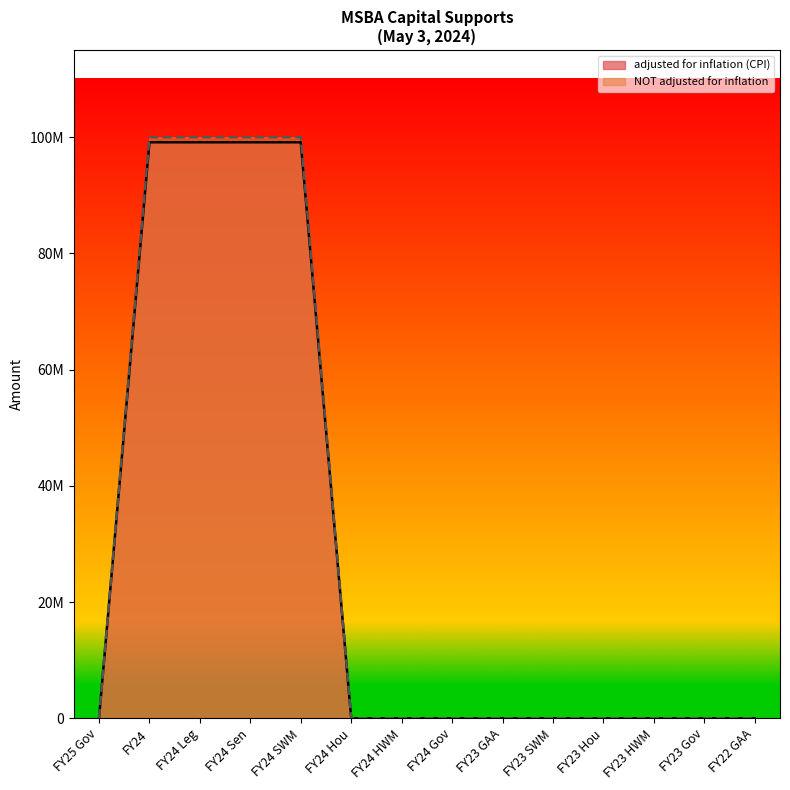

What is the greatest value displayed?

100000000